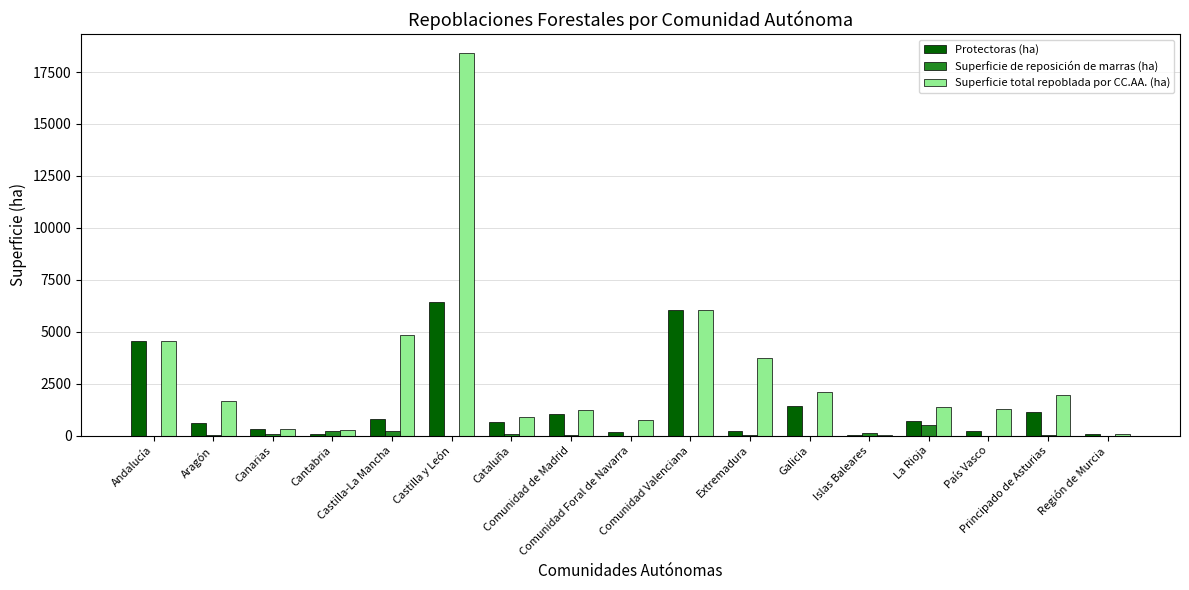

What is the maximum value for Protectoras (ha)?

6416.1